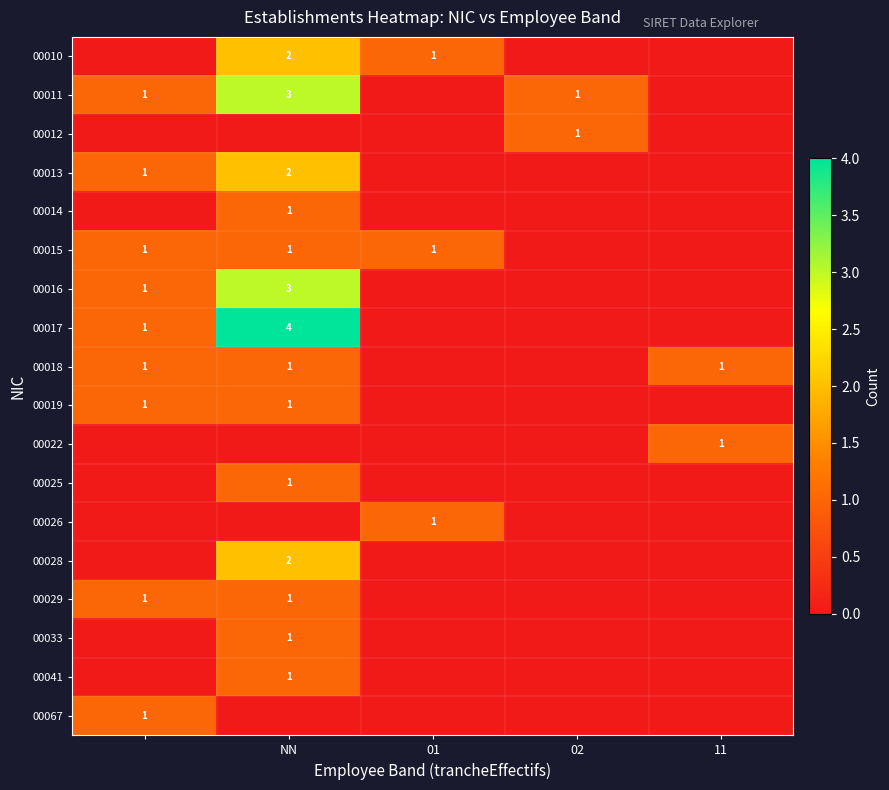

The 00010 series shows 2 at NN. True or false?

True